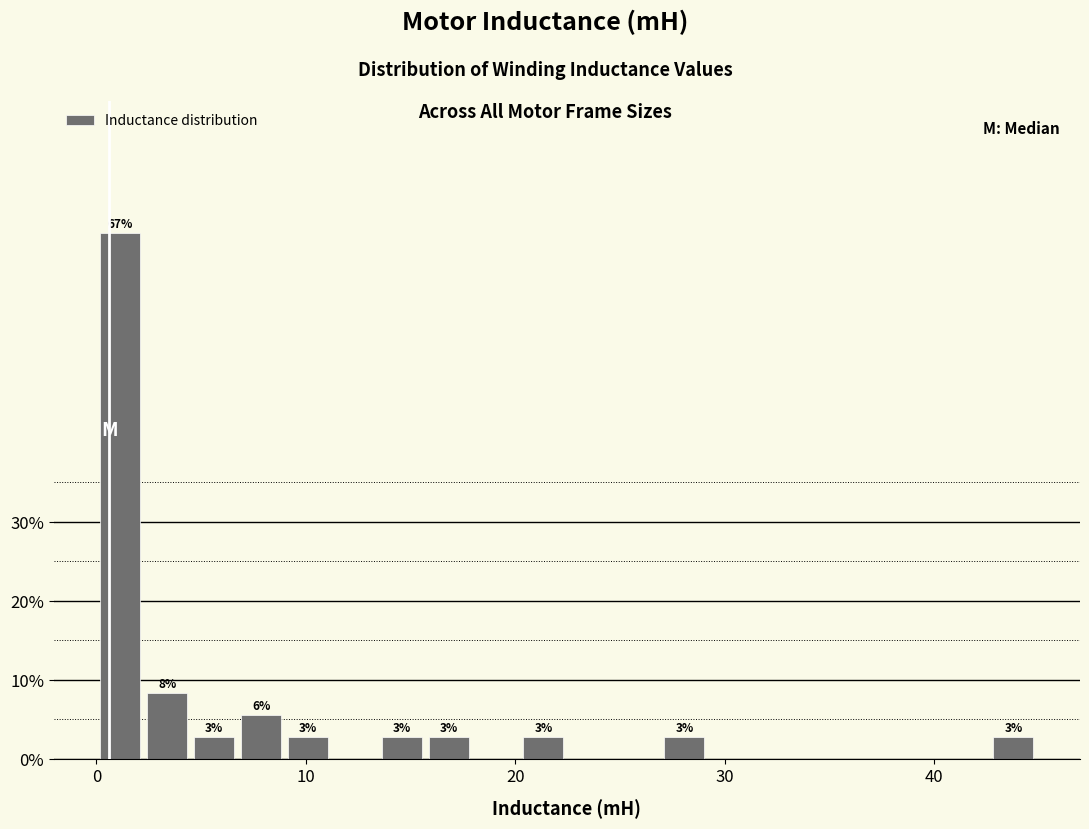

Read against the x-axis, roughly where is the centre of the tallest bar?

1